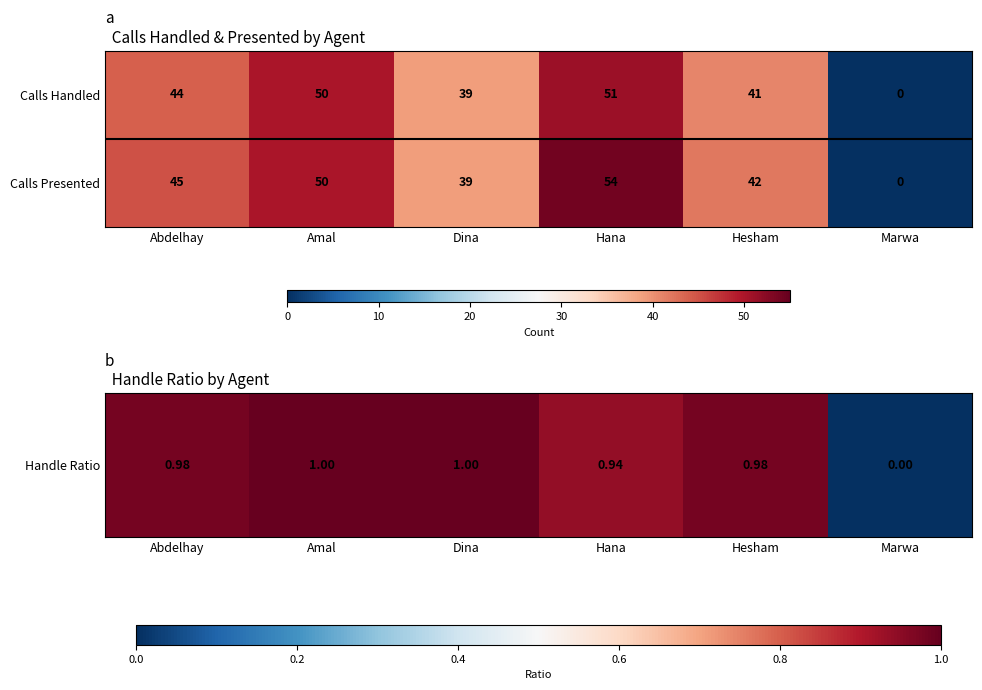

How many categories are shown in the chart?

6